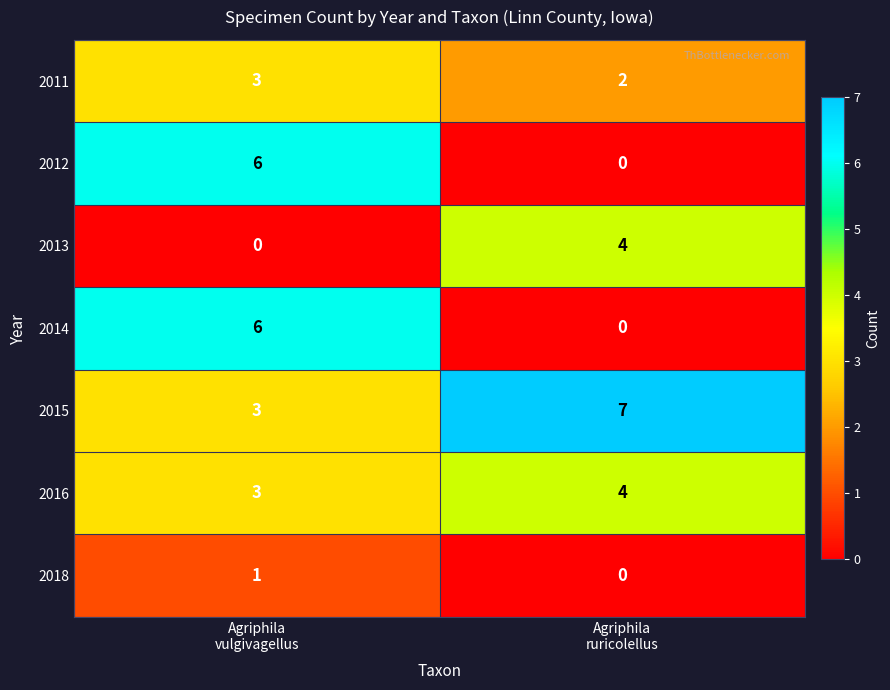

Count the number of categories in the chart.

2